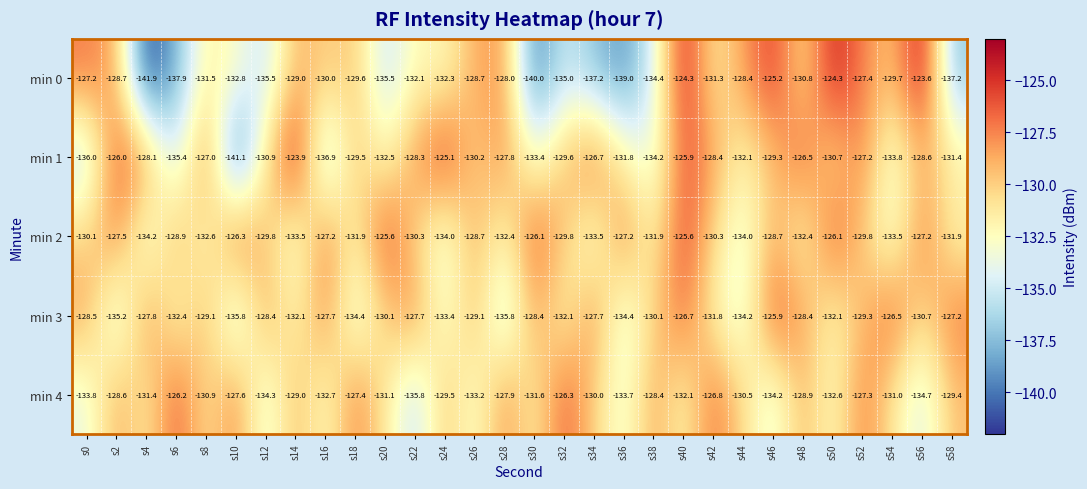

How many data points in min 0 are less than -130?

16